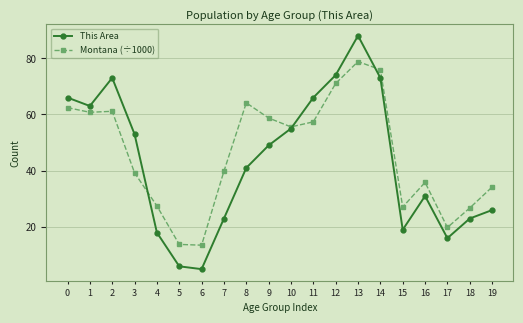

How many lines are shown in the chart?

2